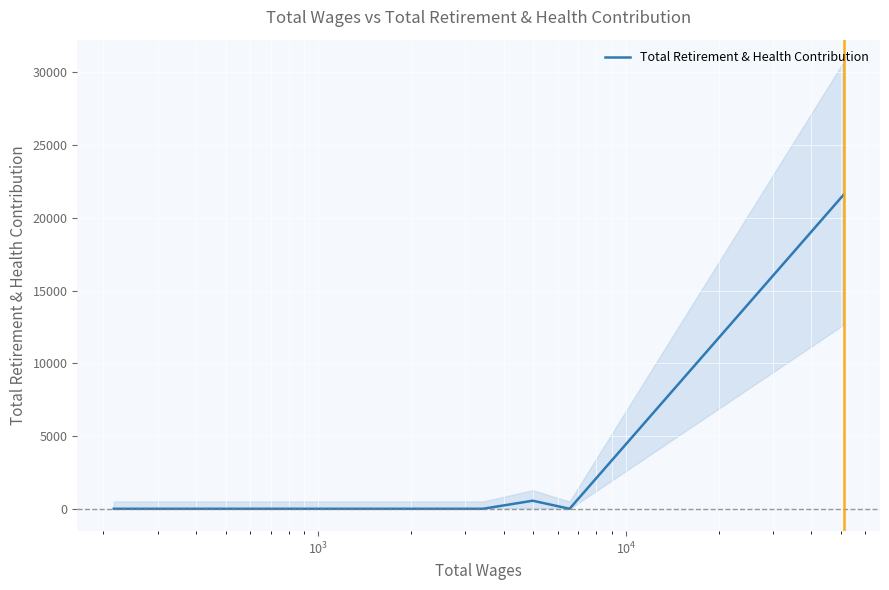

What is the highest value of the Total Retirement & Health Contribution series?

21581